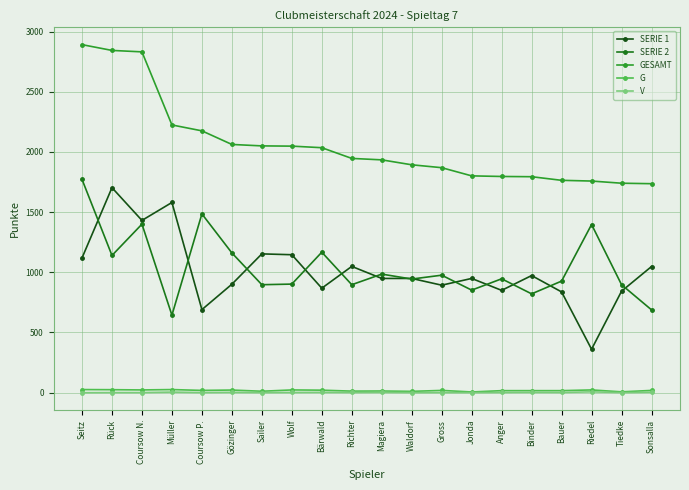

What is the difference between the G values at Gözinger and Seitz?

4